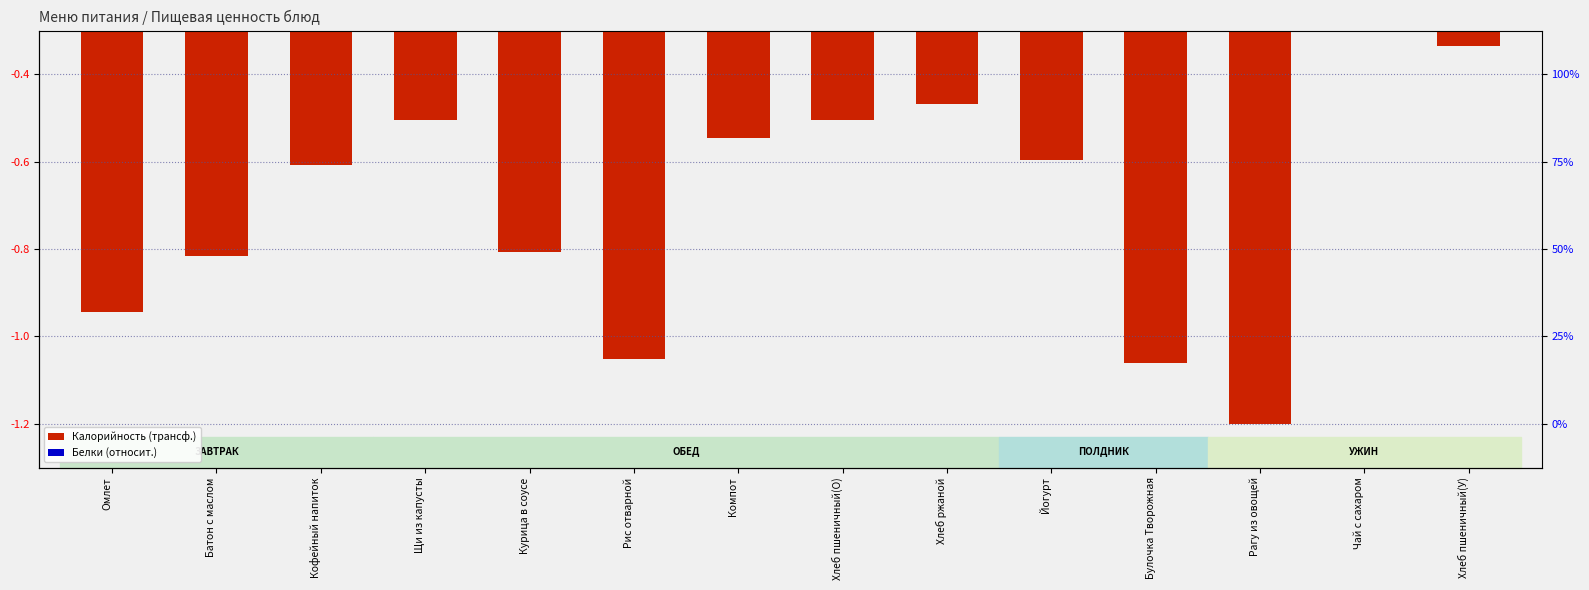

At which category is the sum across all series the highest?

Чай с сахаром